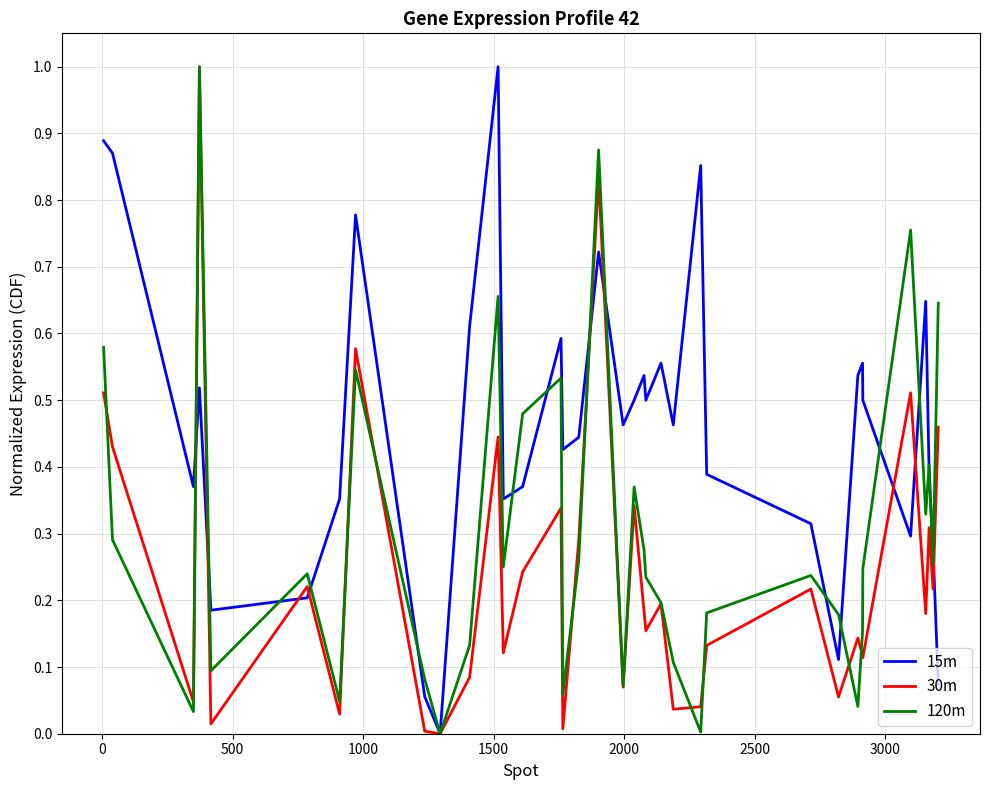

What is the maximum value for 15m?

1.0